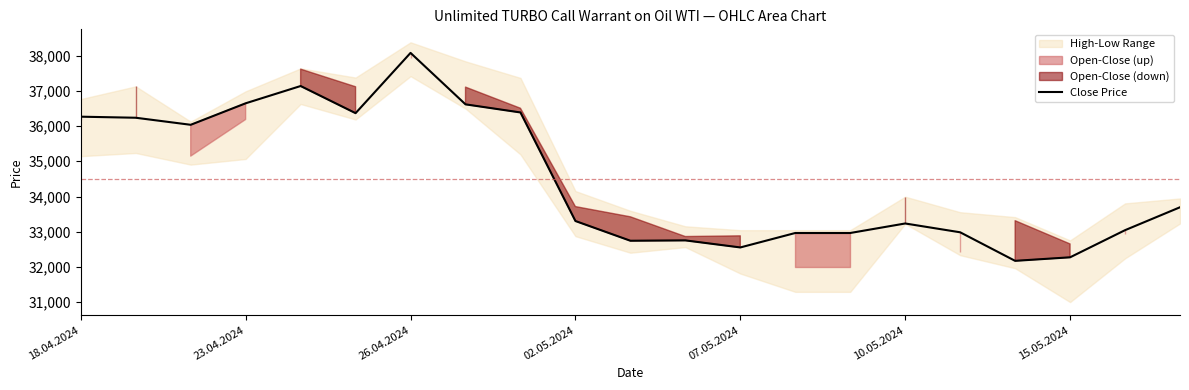

What is the ratio of the value at 20 to the value at 15?

1.0